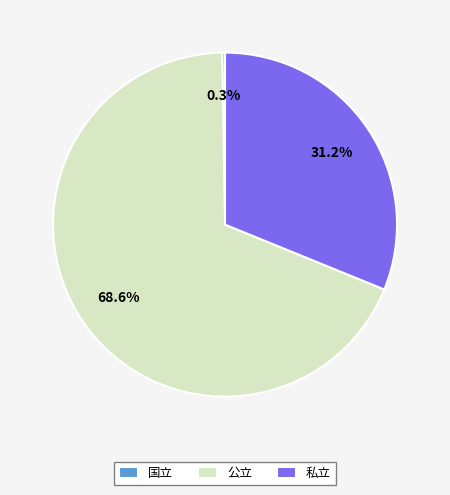

Which slice is the largest?

公立